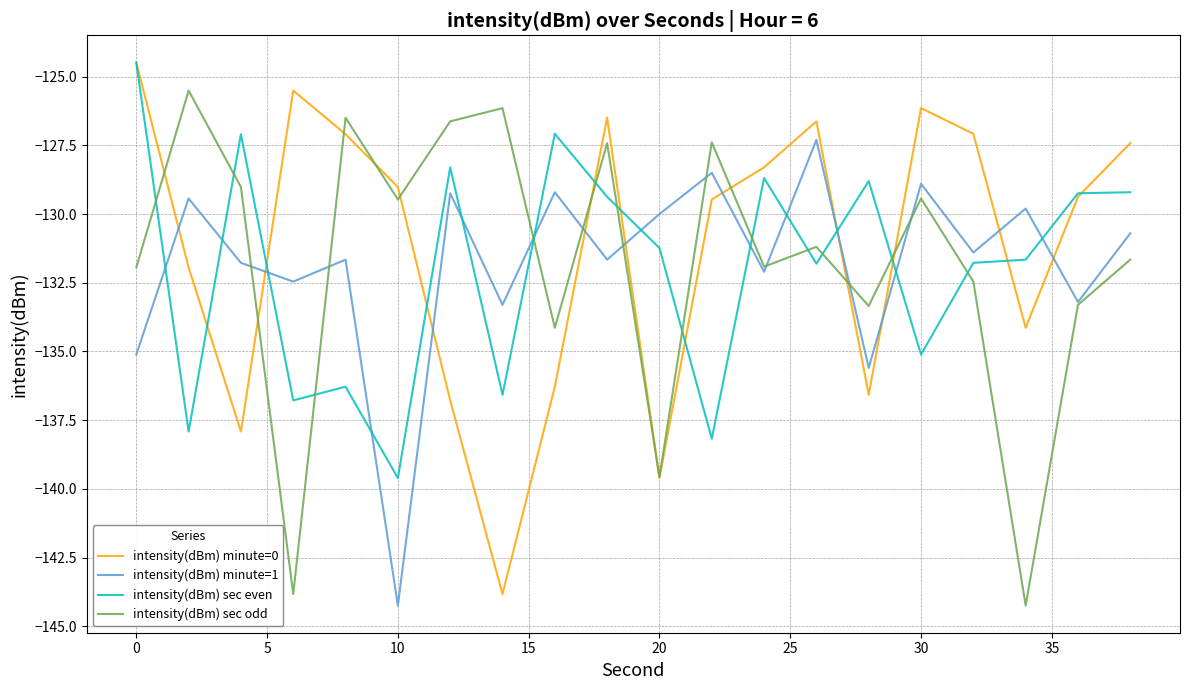

What is the highest value of the intensity(dBm) sec odd series?

-125.5